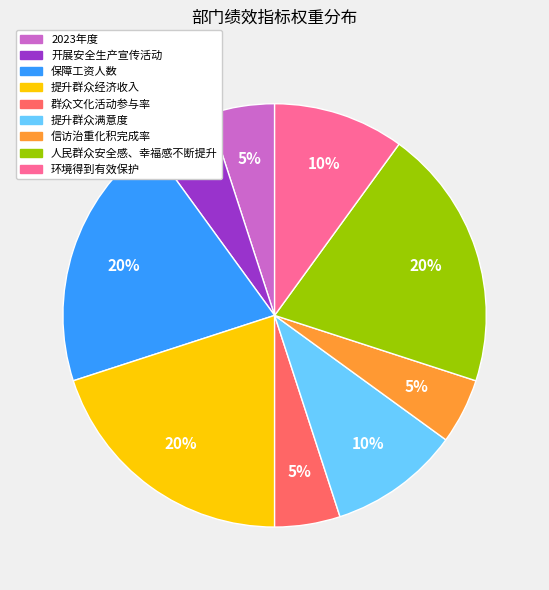

Approximately how many times larger is the value at 环境得到有效保护 compared to 群众文化活动参与率?

2.0